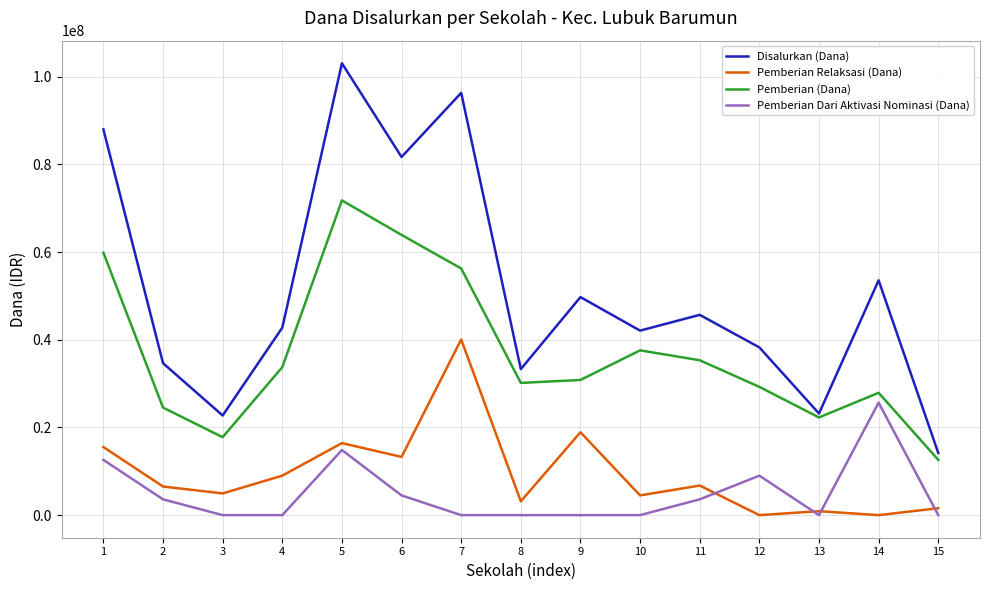

Does the chart have visible grid lines?

Yes